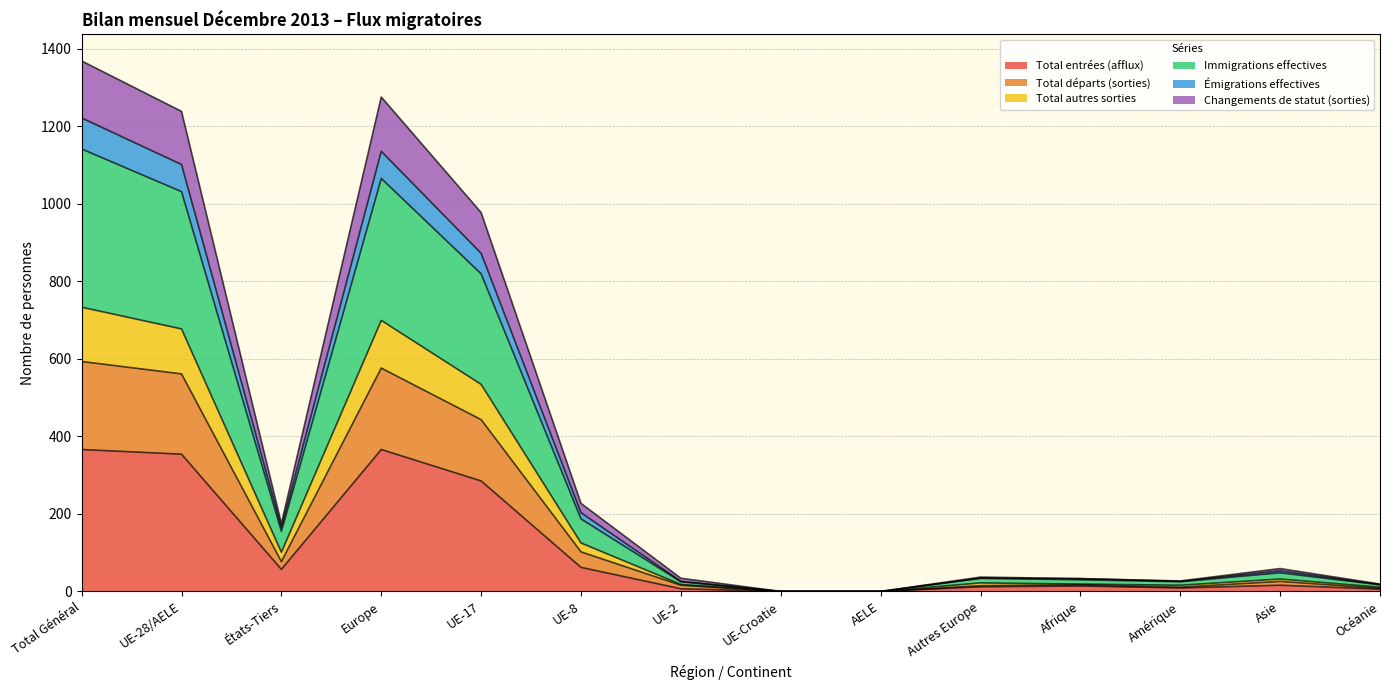

True or false: Émigrations effectives and Total entrées (afflux) intersect in this chart.

False